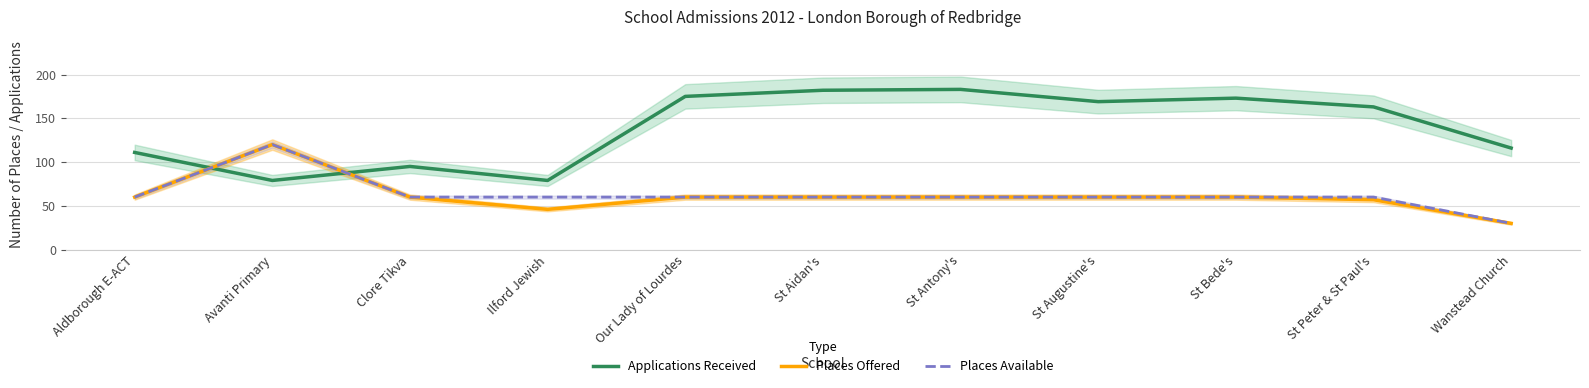

Which category has the highest value in the Applications Received series?

St Antony's